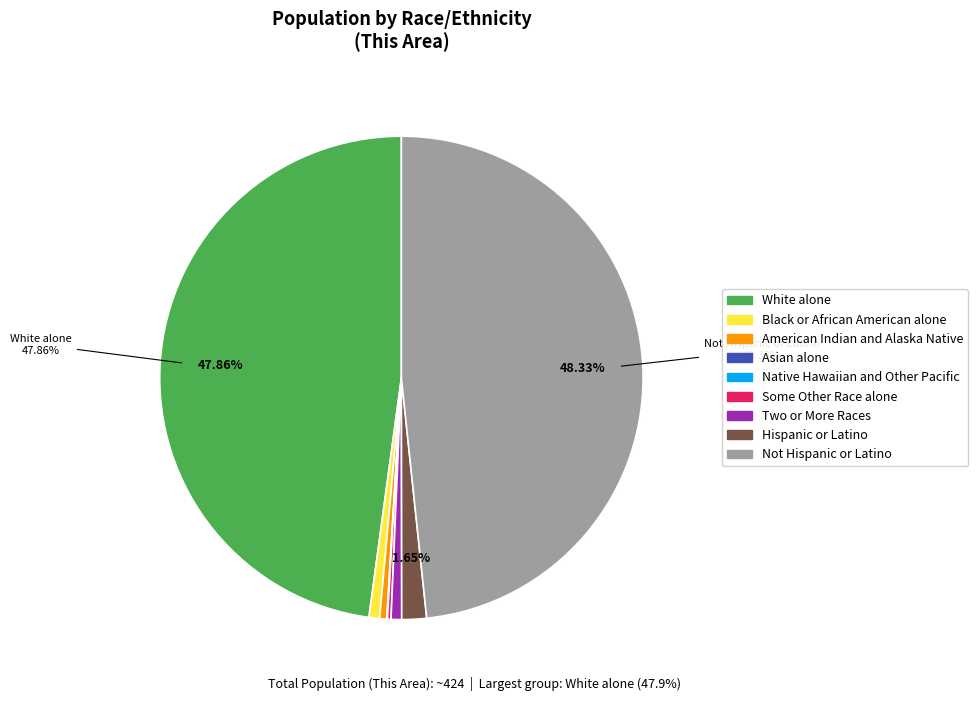

Do American Indian and Alaska Native and Black or African American alone together represent more than half of the pie?

No